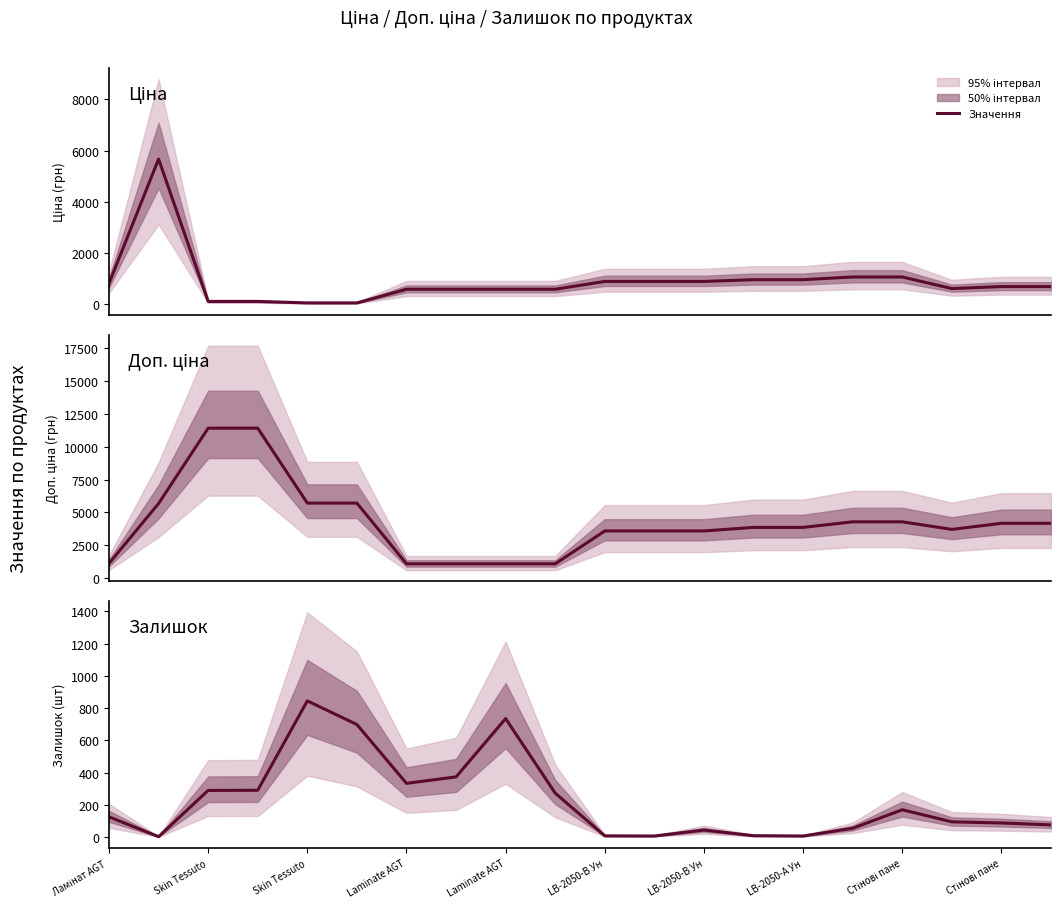

The Залишок series shows 54.0 at 15. True or false?

True